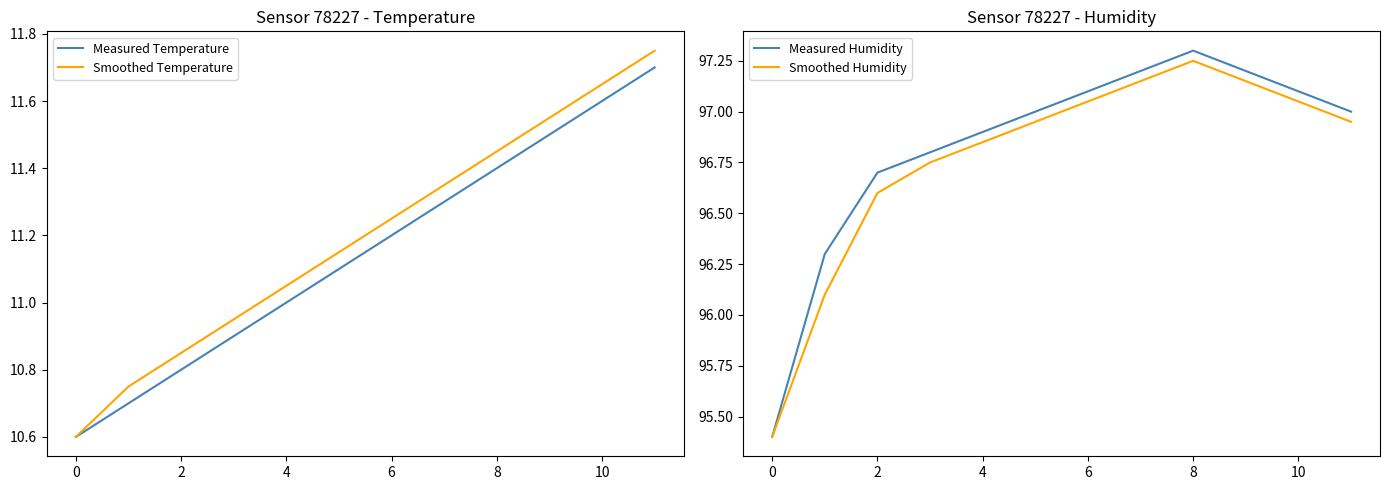

Does the chart have visible grid lines?

No